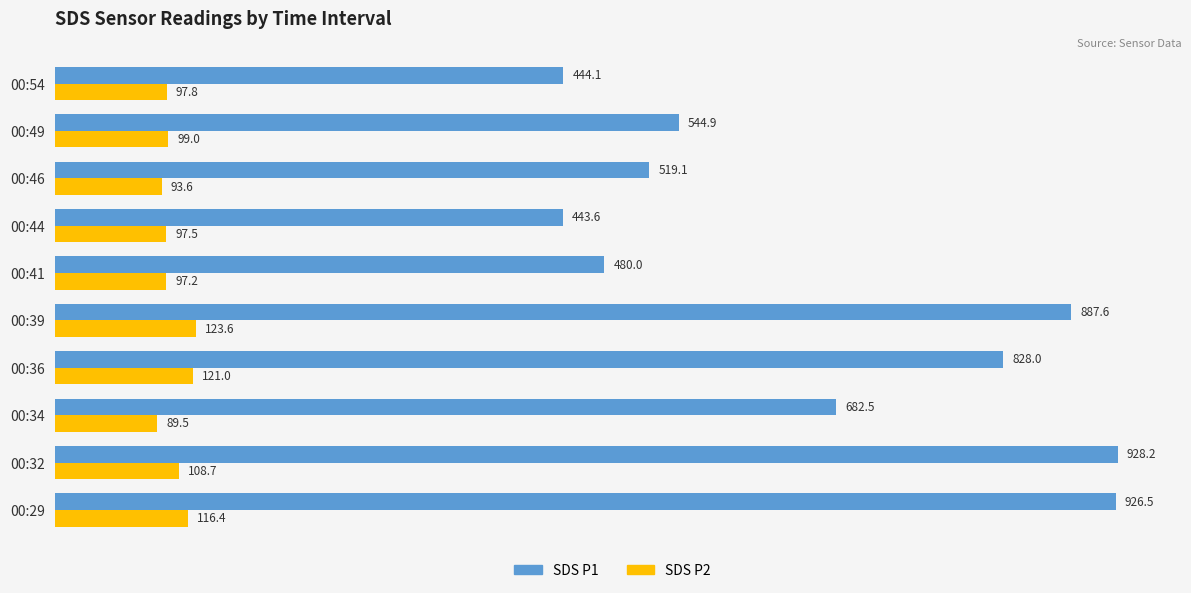

Rank the series by their average value, from highest to lowest.

SDS P1, SDS P2